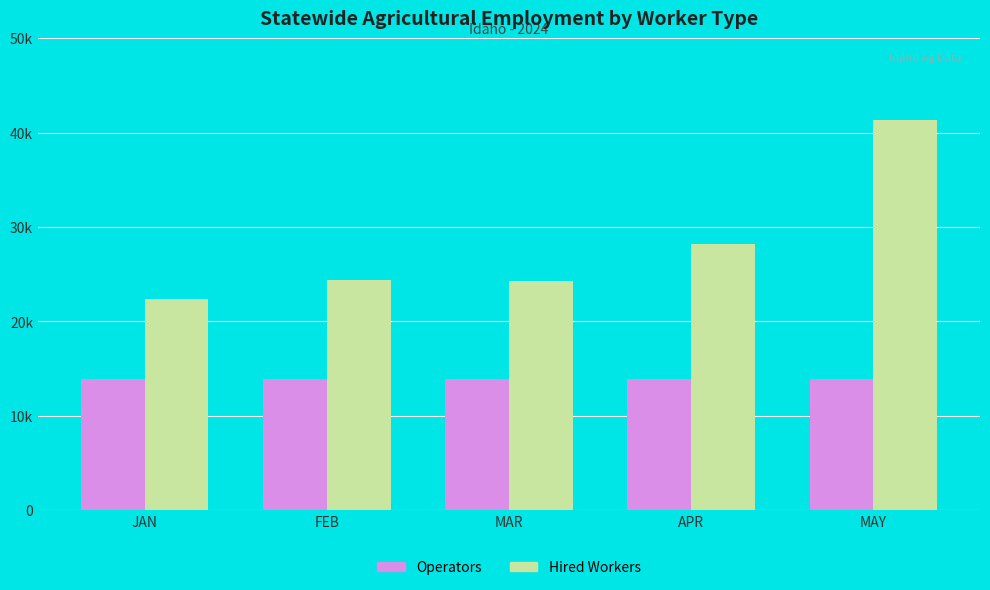

What are all the series names shown in the legend?

Operators, Hired Workers